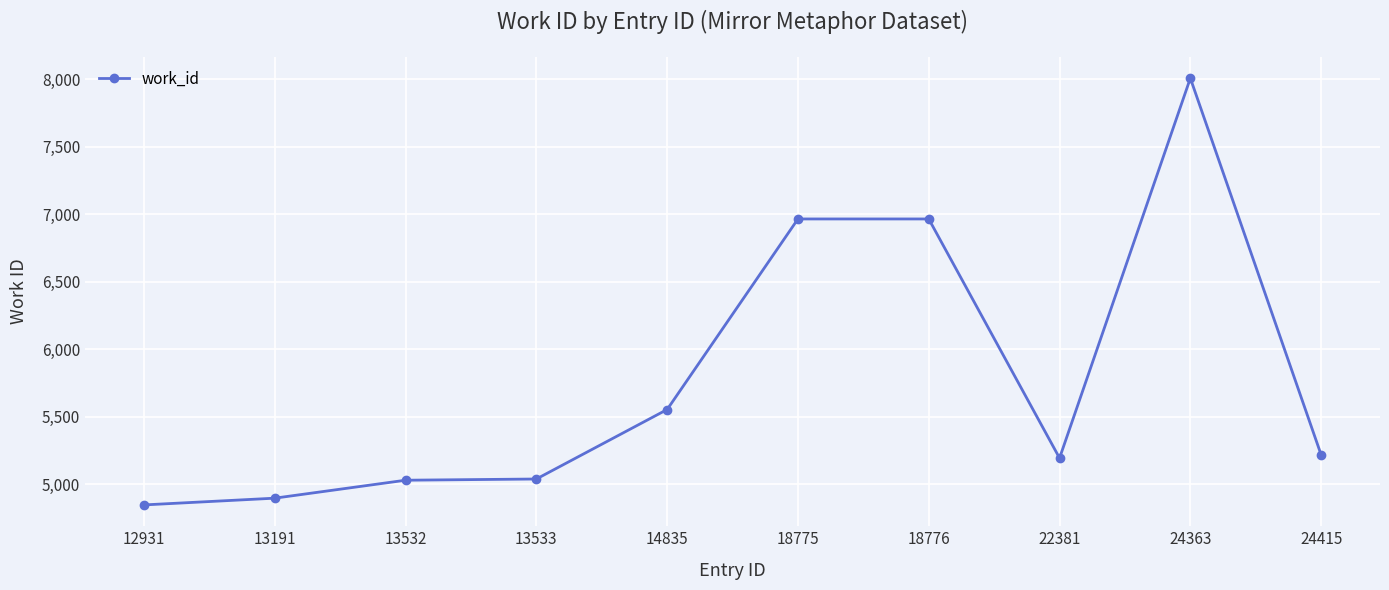

True or false: there are more than 0 points higher than both neighbors.

True